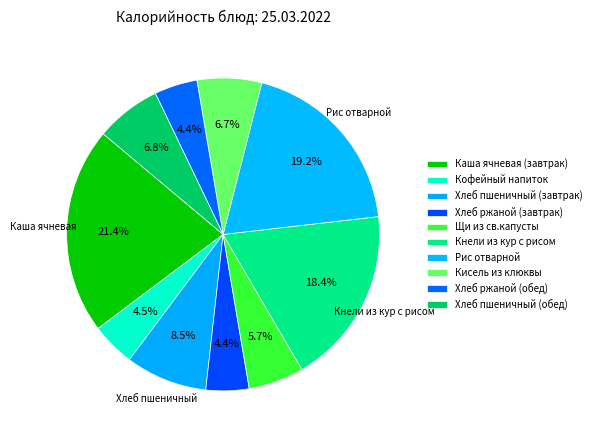

What is the ratio of the value at Кофейный напиток to the value at Хлеб пшеничный (завтрак)?

0.5